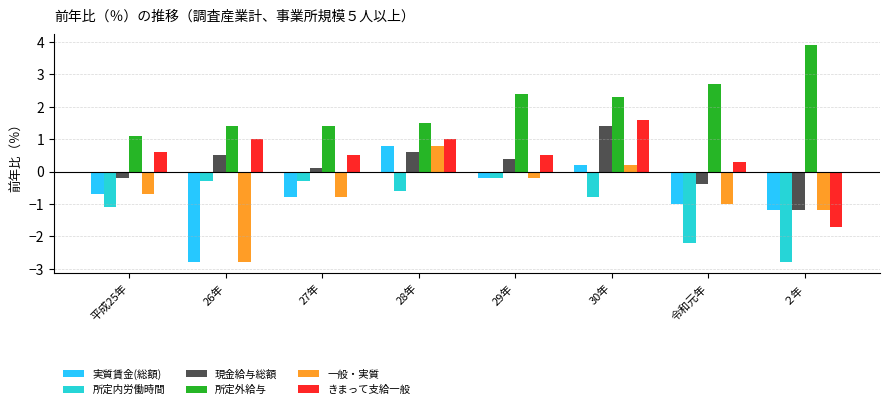

What is the maximum value for 所定内労働時間?

-0.2